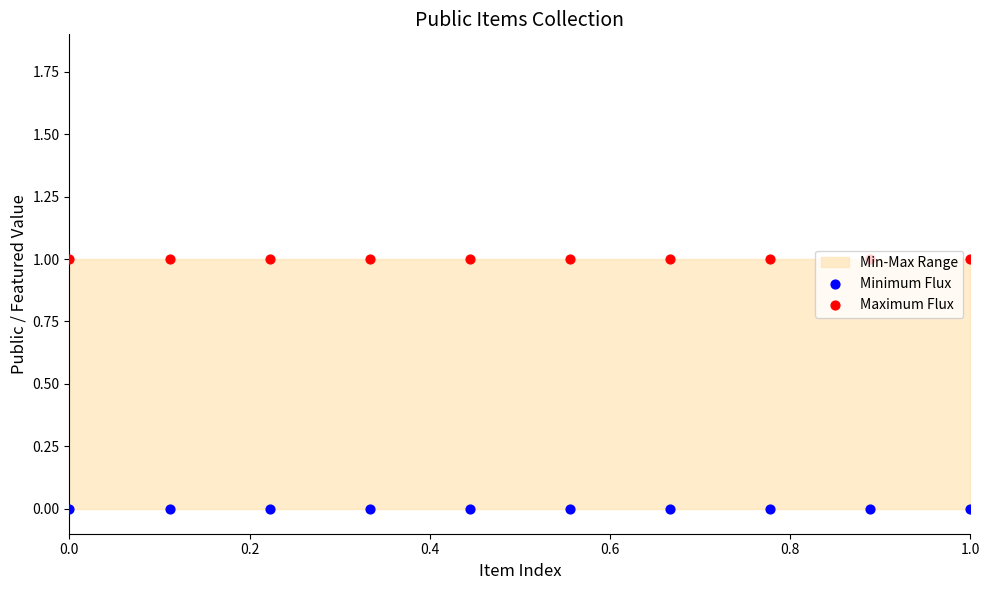

What is the total value across all series at 1.0?

1